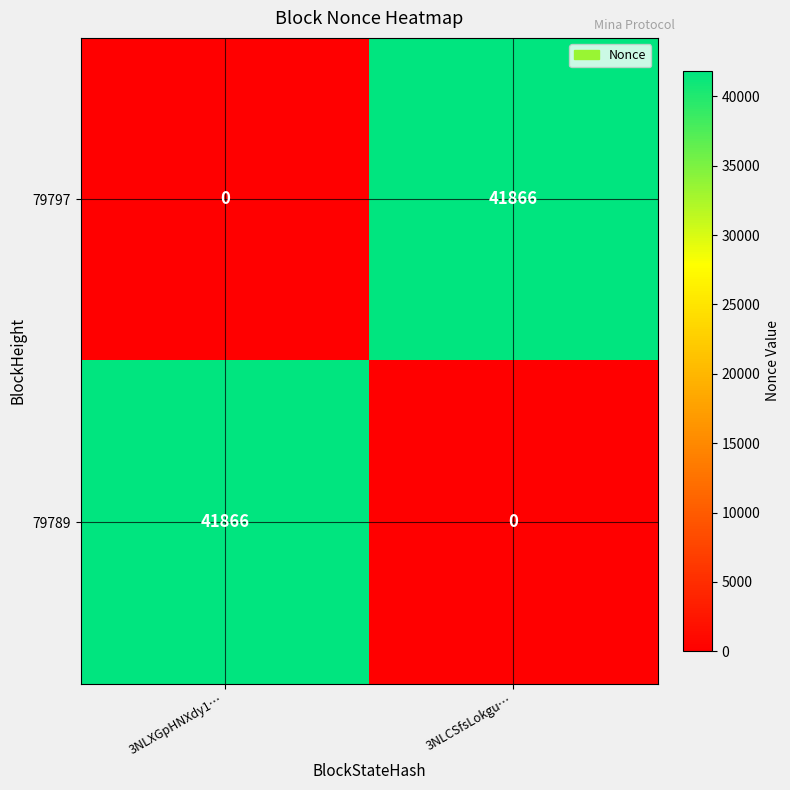

Count the number of data series in this chart.

2